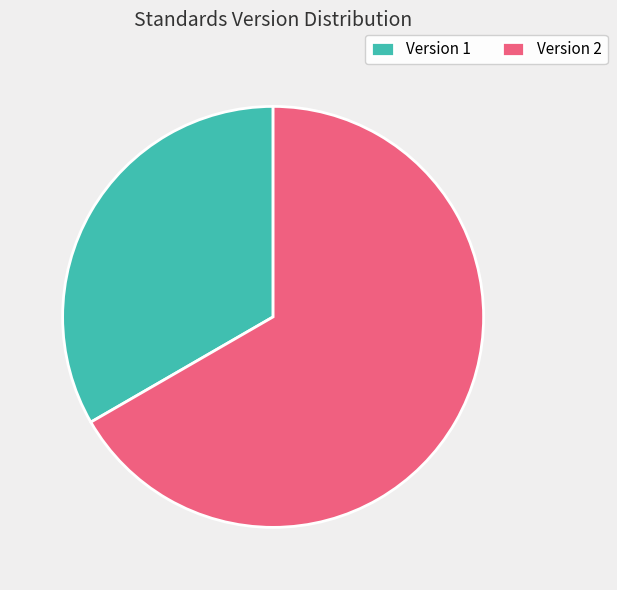

Count the number of slices in the pie.

2